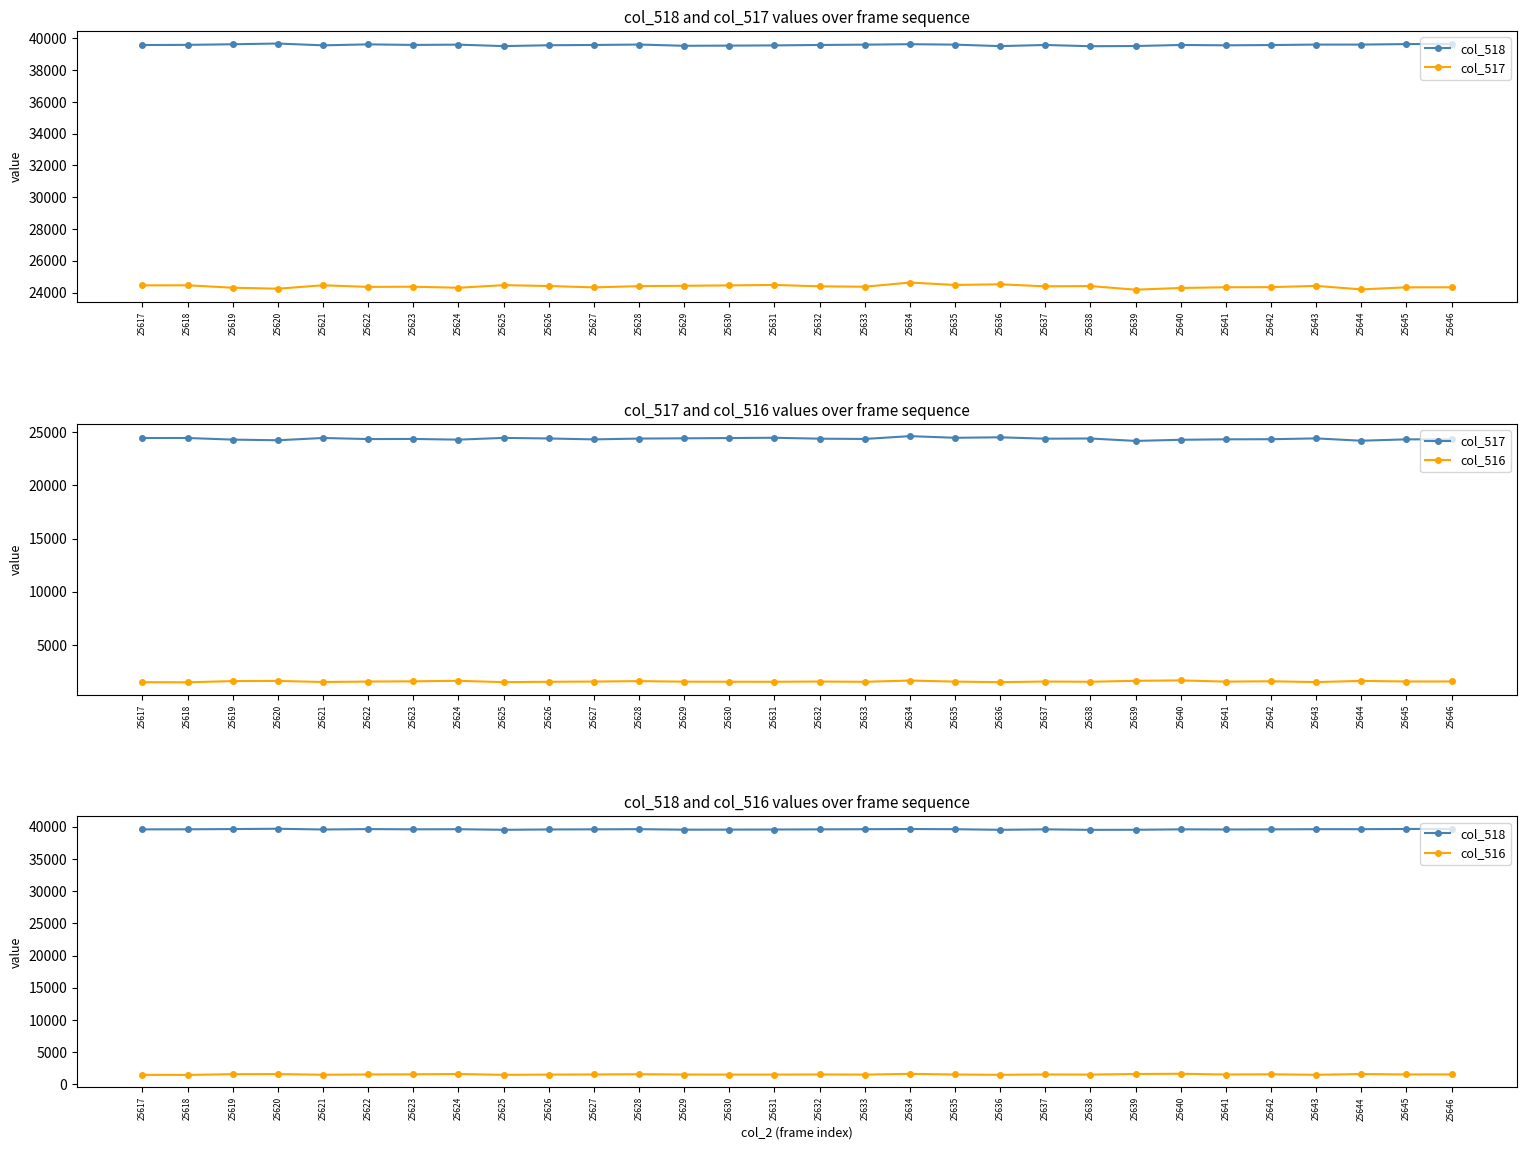

Where does the col_518 series first go above 39585?

25618